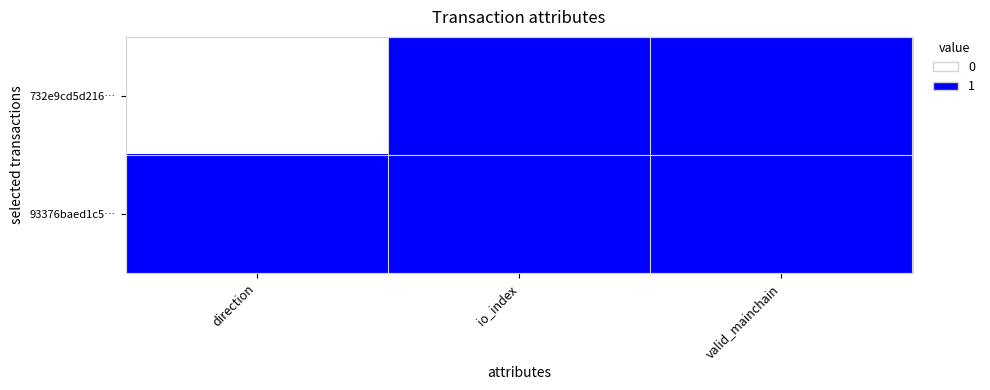

What is the maximum value shown in the chart?

1